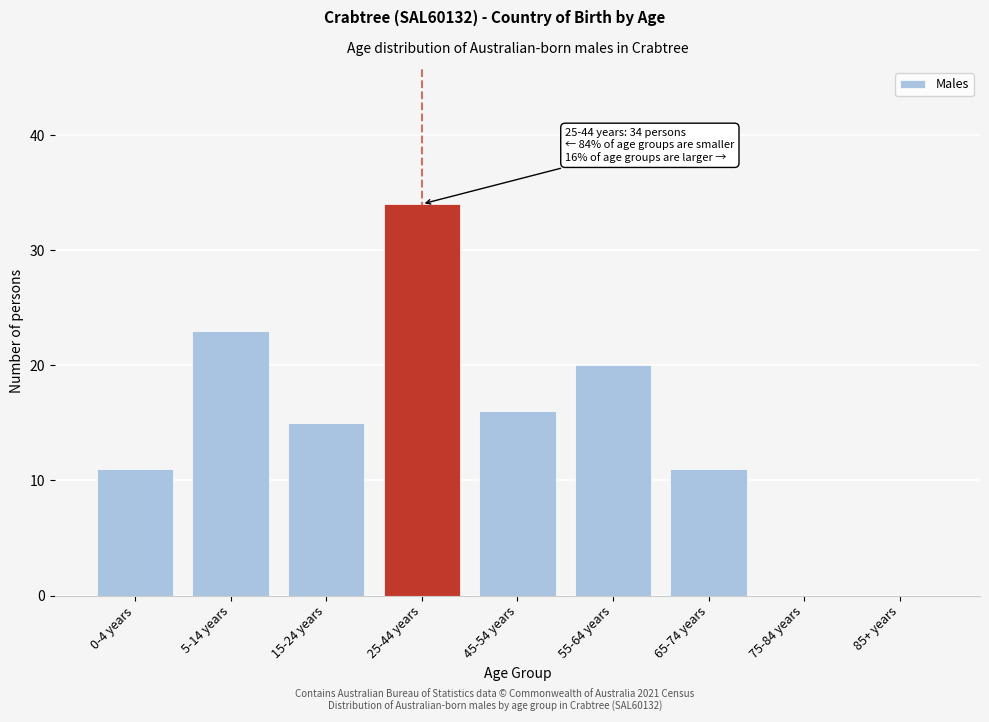

Reading left to right, list all the values displayed in this chart.

0-4 years=11	5-14 years=23	15-24 years=15	25-44 years=34	45-54 years=16	55-64 years=20	65-74 years=11	75-84 years=0	85+ years=0